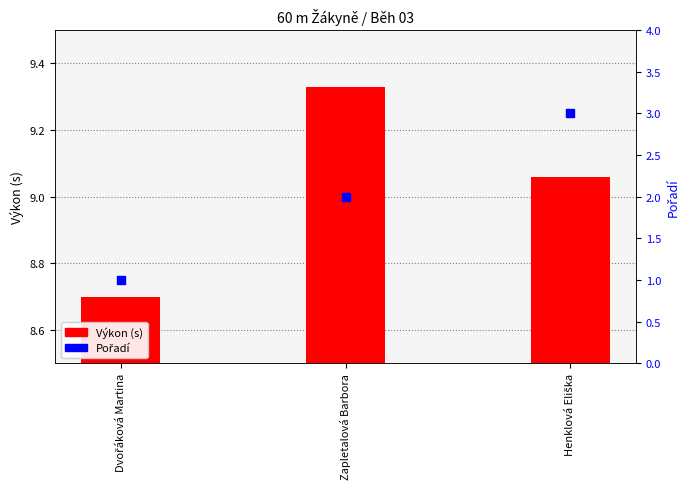

Which series has the widest spread of Y values?

Pořadí